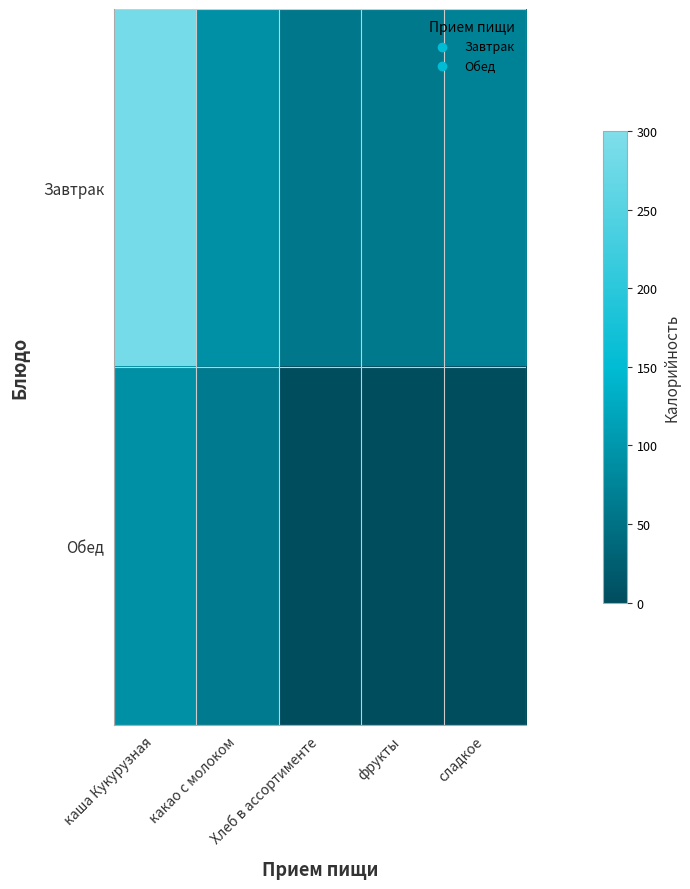

Reading left to right, transcribe all the data shown in this chart.

Завтрак: каша Кукурузная=288.0	какао с молоком=91.2	Хлеб в ассортименте=57.9	фрукты=60.6	сладкое=71.8
Обед: каша Кукурузная=91.0	какао с молоком=61.0	Хлеб в ассортименте=0.0	фрукты=0.0	сладкое=0.0